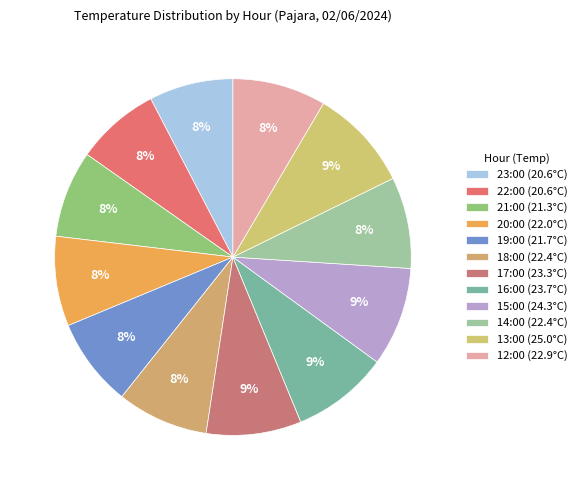

Count the number of slices in the pie.

12